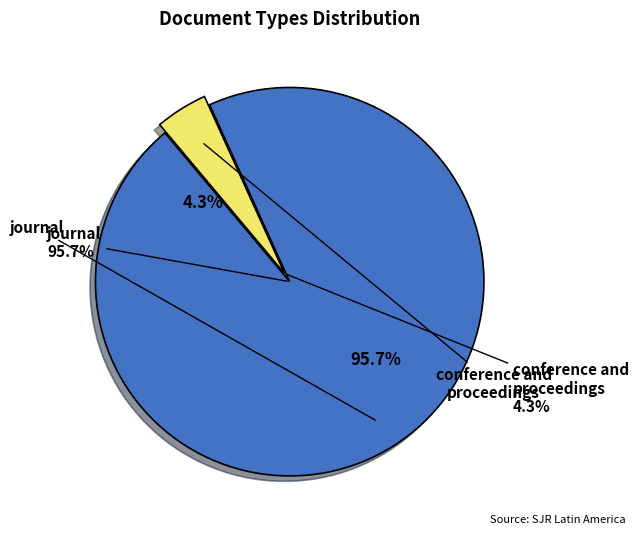

What is the smallest slice in the pie chart?

conference and proceedings